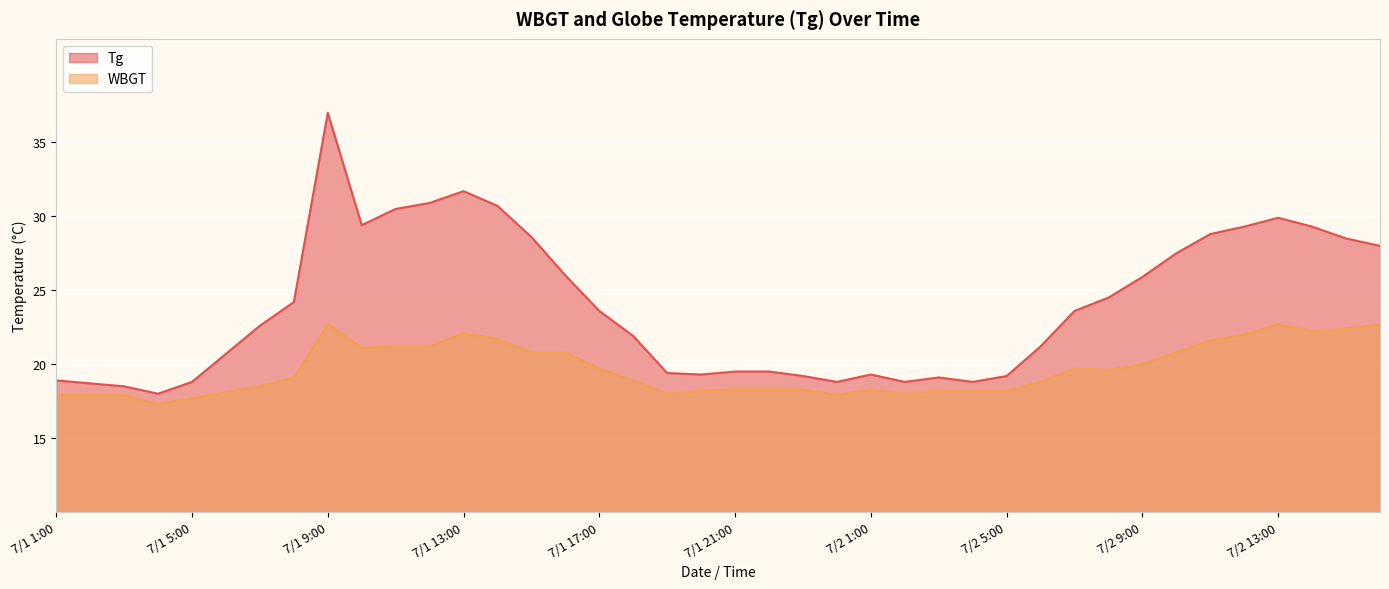

True or false: WBGT and Tg cross at least once.

False